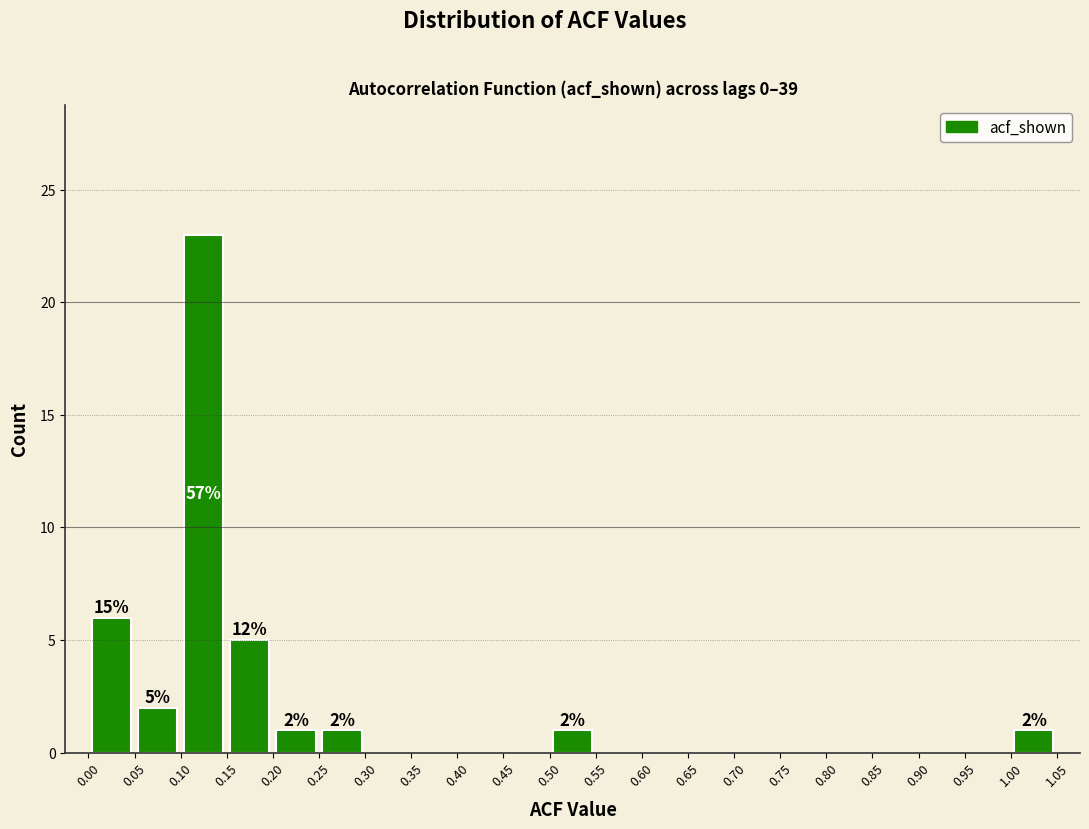

Over which range of the x-axis is the bar tallest?

0.10 to 0.15